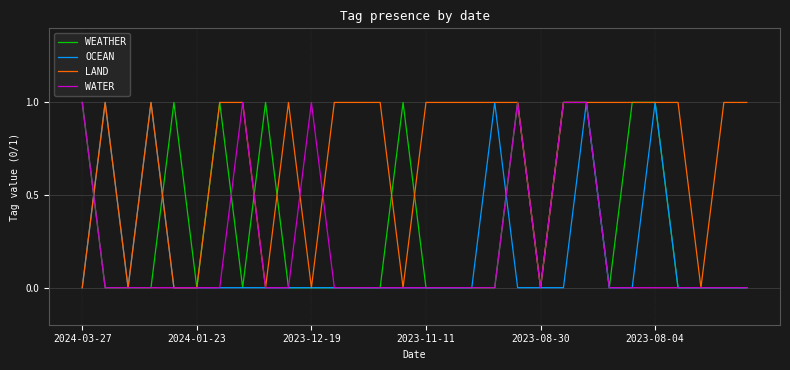

Which series has the largest total across all categories?

LAND